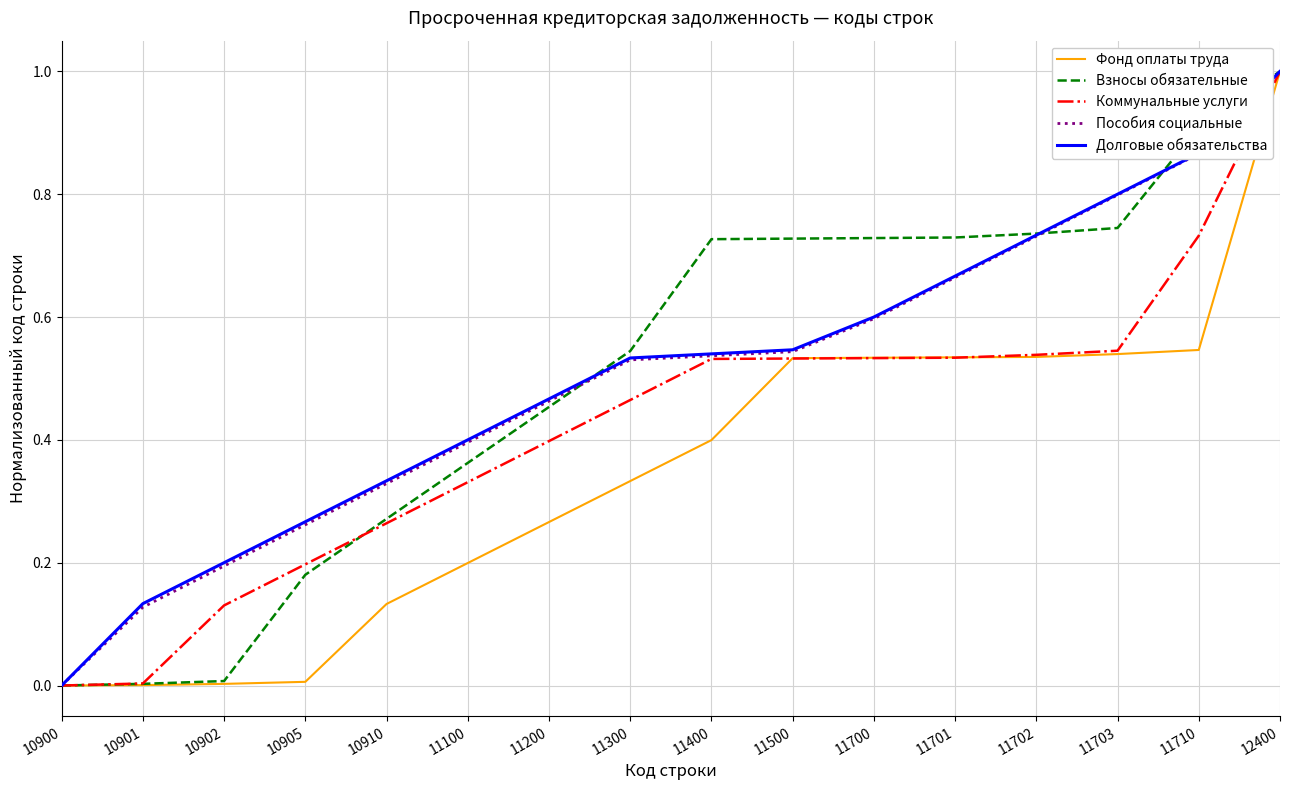

Is the value of Долговые обязательства at 11700 greater than the value of Коммунальные услуги at 11701?

Yes